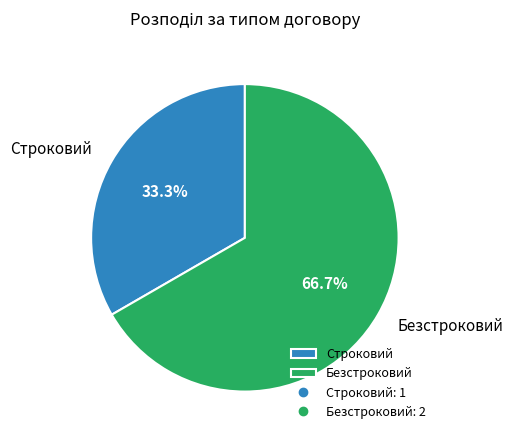

To the nearest percent, what is the difference between the largest and smallest slice percentages?

33%